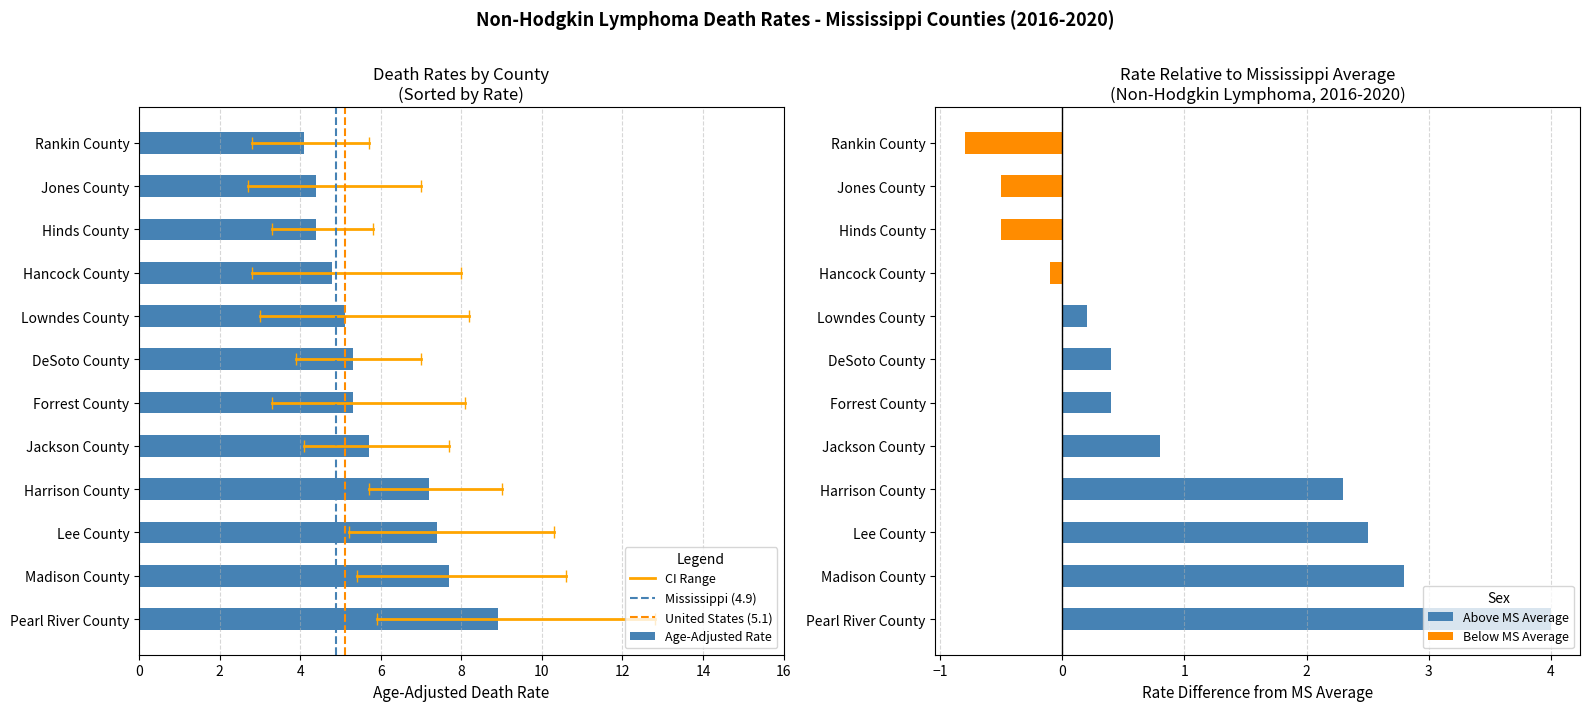

Reading right to left, list all the values displayed in this chart.

Rate: Rankin County=4.1	Jones County=4.4	Hinds County=4.4	Hancock County=4.8	Lowndes County=5.1	DeSoto County=5.3	Forrest County=5.3	Jackson County=5.7	Harrison County=7.2	Lee County=7.4	Madison County=7.7	Pearl River County=8.9
Lower CI: Rankin County=2.8	Jones County=2.7	Hinds County=3.3	Hancock County=2.8	Lowndes County=3.0	DeSoto County=3.9	Forrest County=3.3	Jackson County=4.1	Harrison County=5.7	Lee County=5.2	Madison County=5.4	Pearl River County=5.9
Upper CI: Rankin County=5.7	Jones County=7.0	Hinds County=5.8	Hancock County=8.0	Lowndes County=8.2	DeSoto County=7.0	Forrest County=8.1	Jackson County=7.7	Harrison County=9.0	Lee County=10.3	Madison County=10.6	Pearl River County=12.8